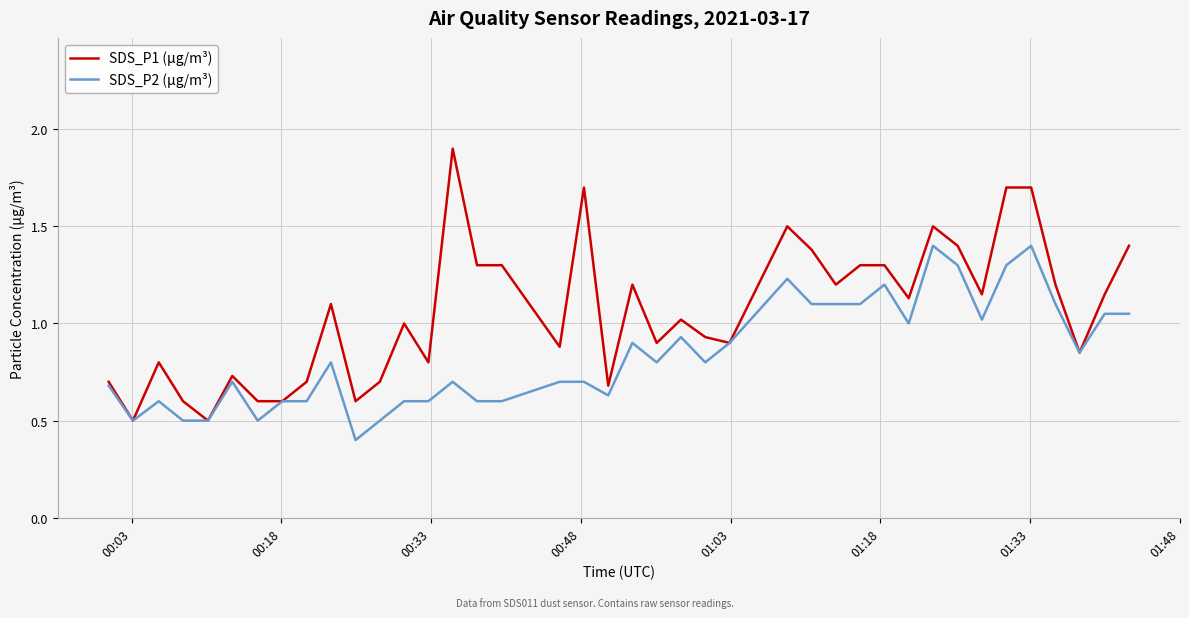

Which series has the widest spread of values?

SDS_P1 (µg/m³)